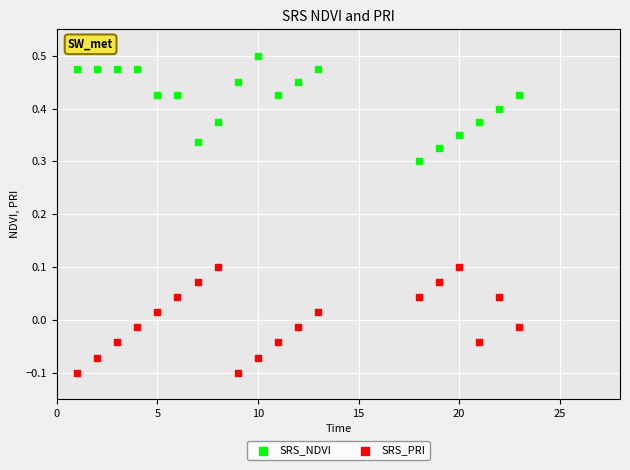

Across all data points, what is the range of Y values (max minus min)?

0.6